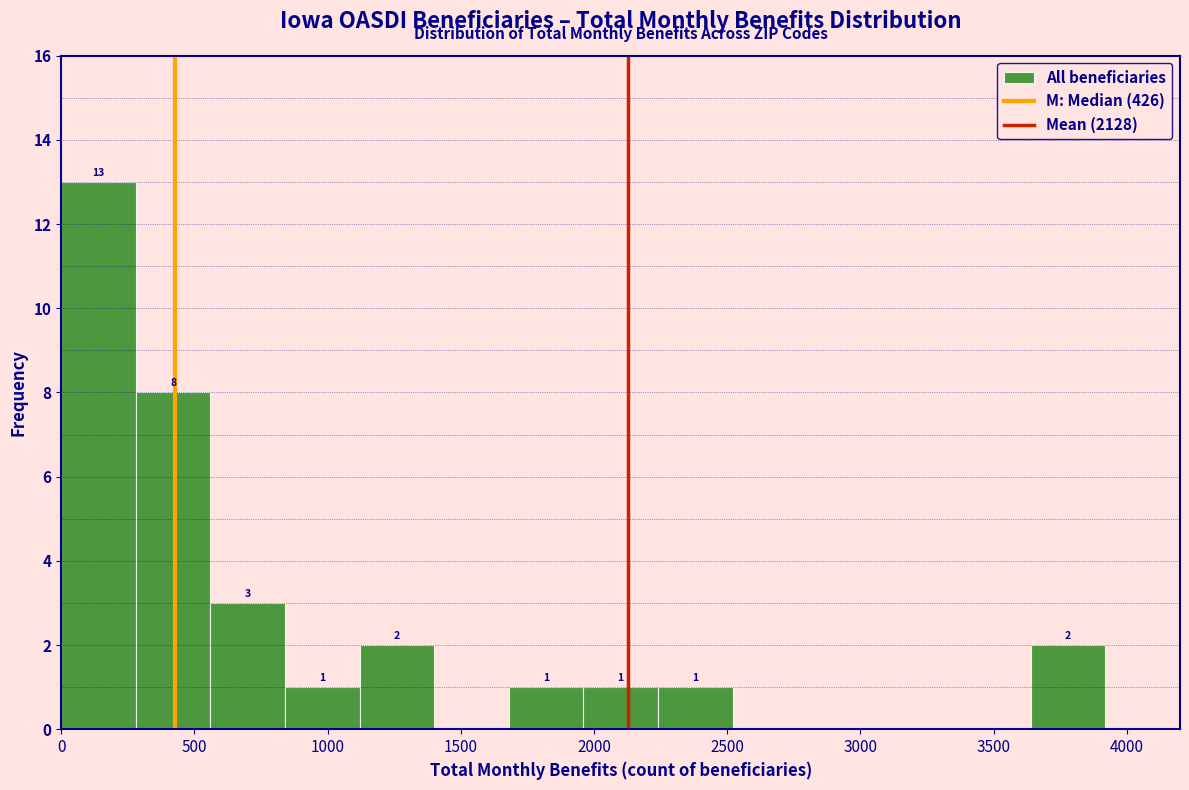

Which range on the x-axis has the tallest bar?

0 to 280